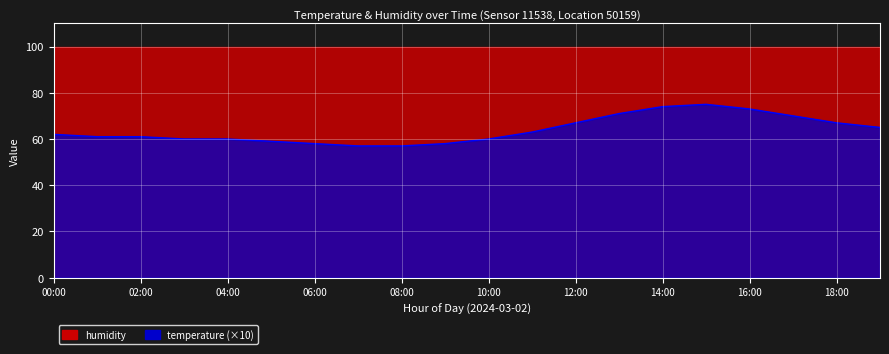

What is the change in value from 02:00 to 19:00?

+4